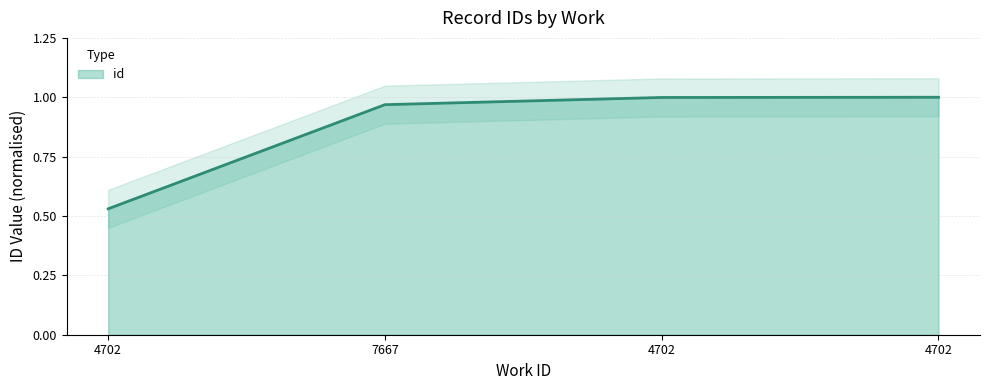

Reading left to right, what are all the values shown in this chart?

0.5	1.0	1.0	1.0